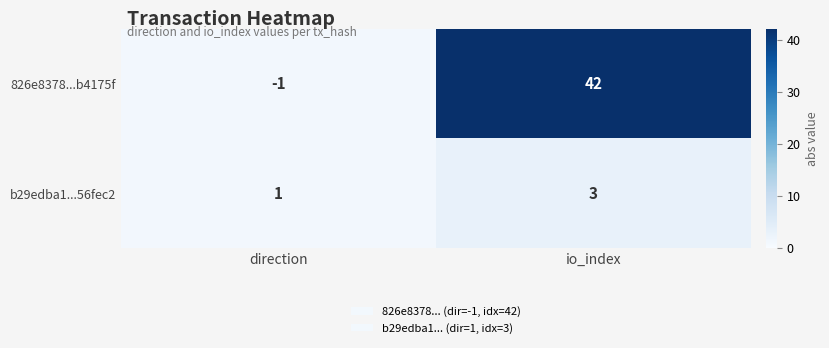

Reading left to right, extract all data points from this chart.

826e8378...b4175f: direction=-1	io_index=42
b29edba1...56fec2: direction=1	io_index=3